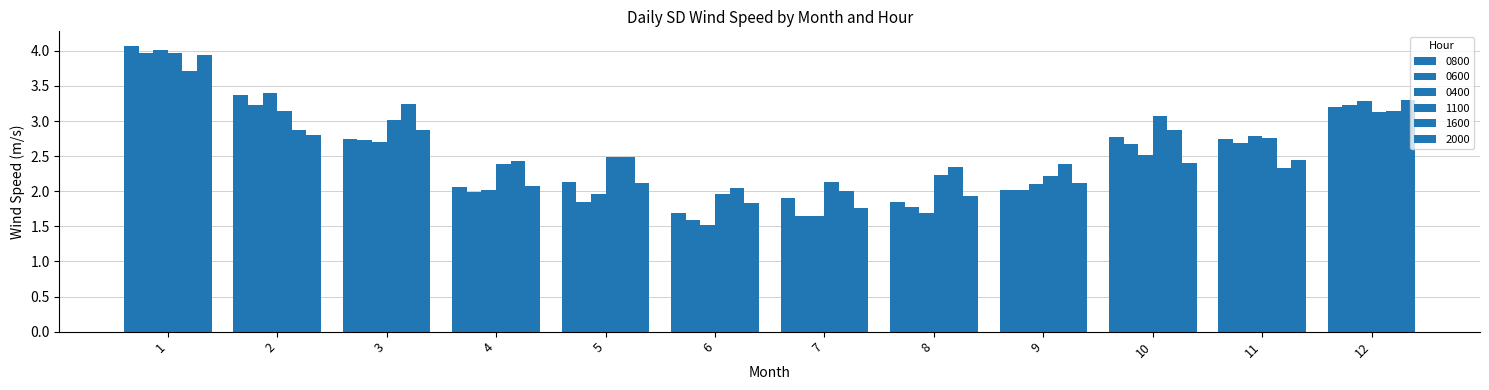

Which series has the largest total across all categories?

1100